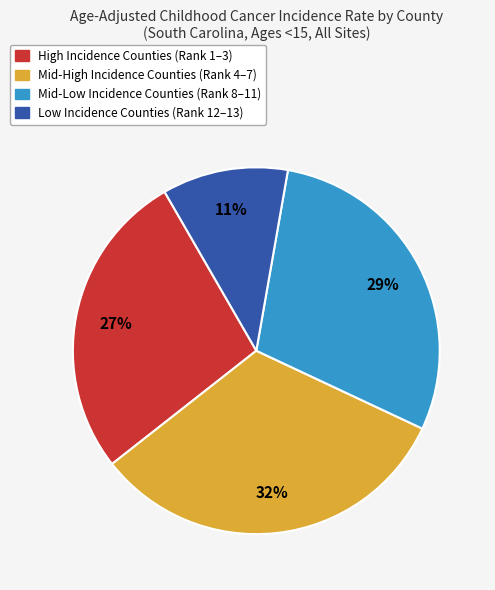

To the nearest percent, what is the difference between the largest and smallest slice percentages?

21%